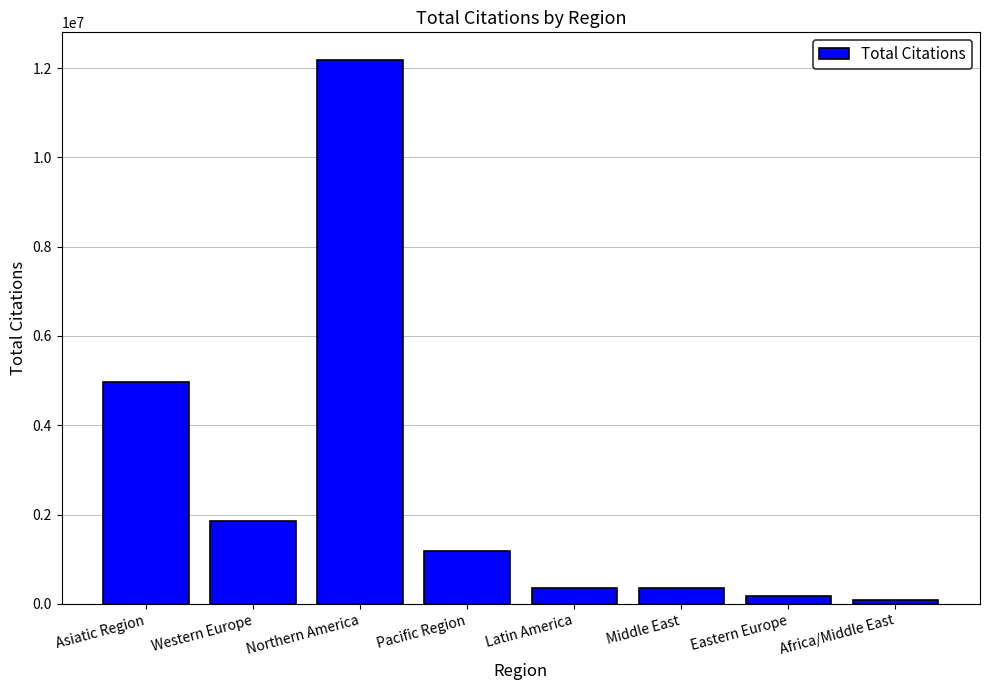

Is it true that the value at Pacific Region is 1193814?

True